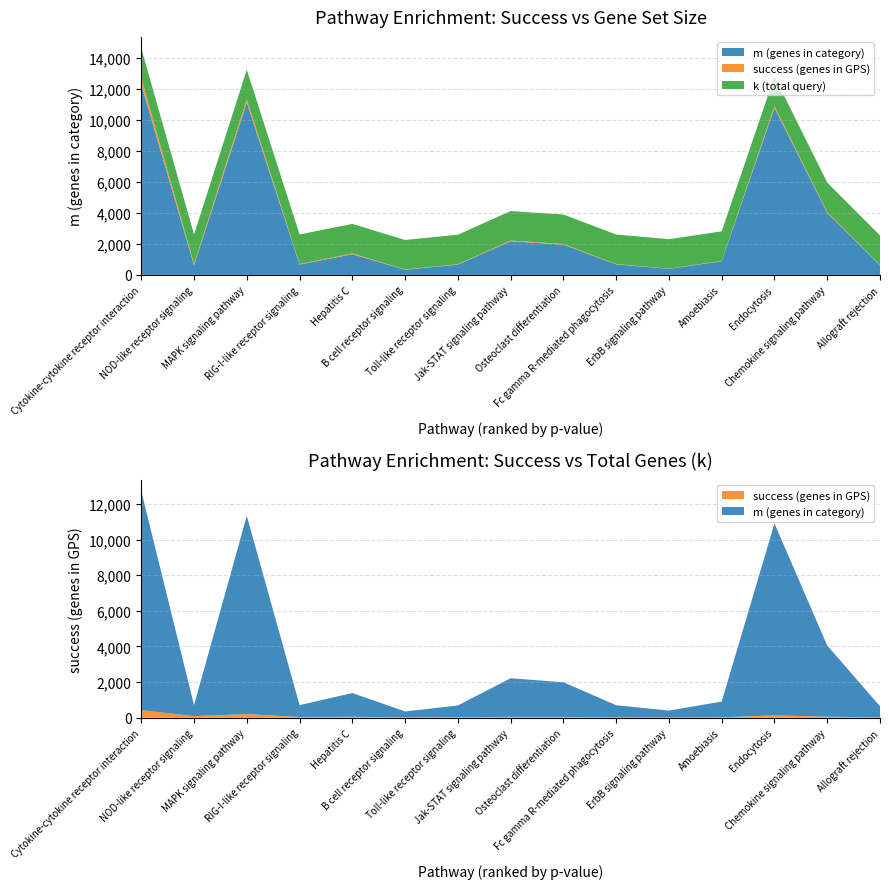

Reading right to left, list all the values displayed in this chart.

success: 15	57	129	22	14	20	43	47	25	18	51	40	204	88	428
m: 630	3995	10775	883	387	680	1949	2168	663	332	1335	666	11128	617	12295
k: 1903	1903	1903	1903	1903	1903	1903	1903	1903	1903	1903	1903	1903	1903	1903